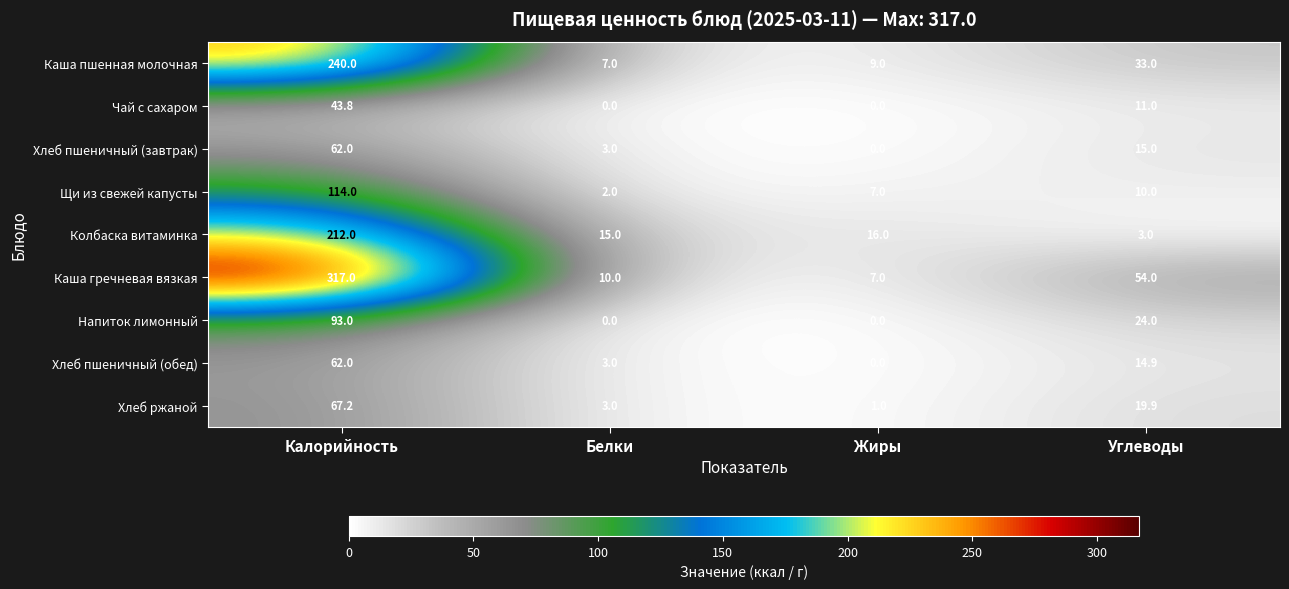

At which label does Колбаска витаминка reach its peak?

Калорийность